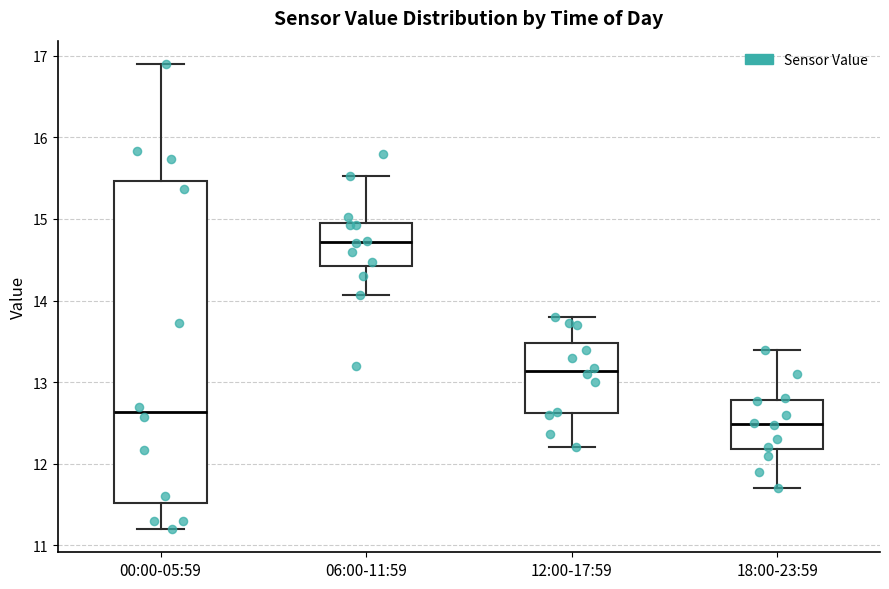

Reading left to right, read every box against the y-axis: the position of its median line, the range the box covers, and the ends of its whiskers. The values are not printed on the chart, so give them approximately, as read against the axis.

00:00-05:59: median 12.6, box 11.5 to 15.5, whiskers 11.2 to 16.9
06:00-11:59: median 14.7, box 14.4 to 15.0, whiskers 14.1 to 15.5
12:00-17:59: median 13.1, box 12.6 to 13.5, whiskers 12.2 to 13.8
18:00-23:59: median 12.5, box 12.2 to 12.8, whiskers 11.7 to 13.4